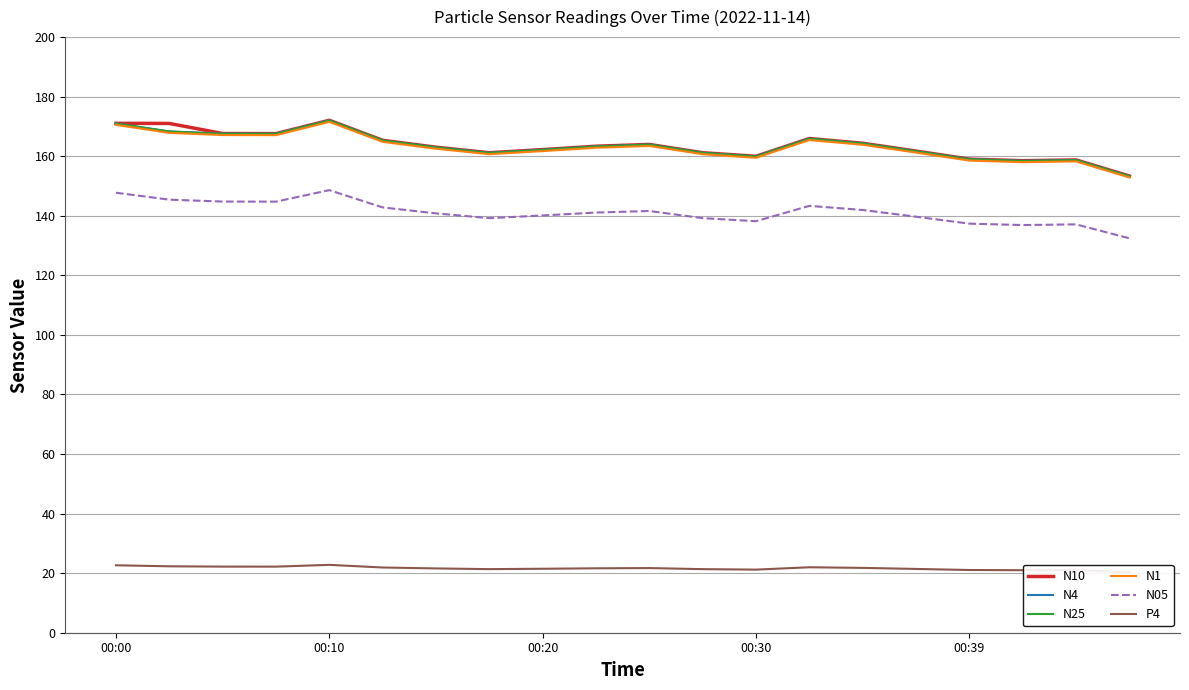

What is the value of the N25 point at the 15th from the left?

164.3